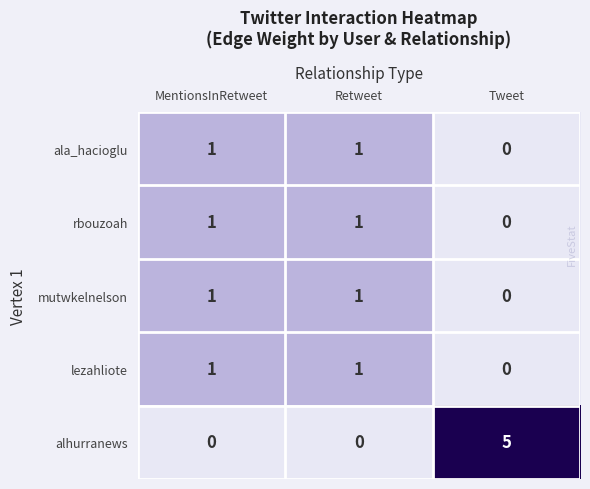

Reading left to right, list all the values displayed in this chart.

ala_hacioglu: MentionsInRetweet=1	Retweet=1	Tweet=0
rbouzoah: MentionsInRetweet=1	Retweet=1	Tweet=0
mutwkelnelson: MentionsInRetweet=1	Retweet=1	Tweet=0
lezahliote: MentionsInRetweet=1	Retweet=1	Tweet=0
alhurranews: MentionsInRetweet=0	Retweet=0	Tweet=5